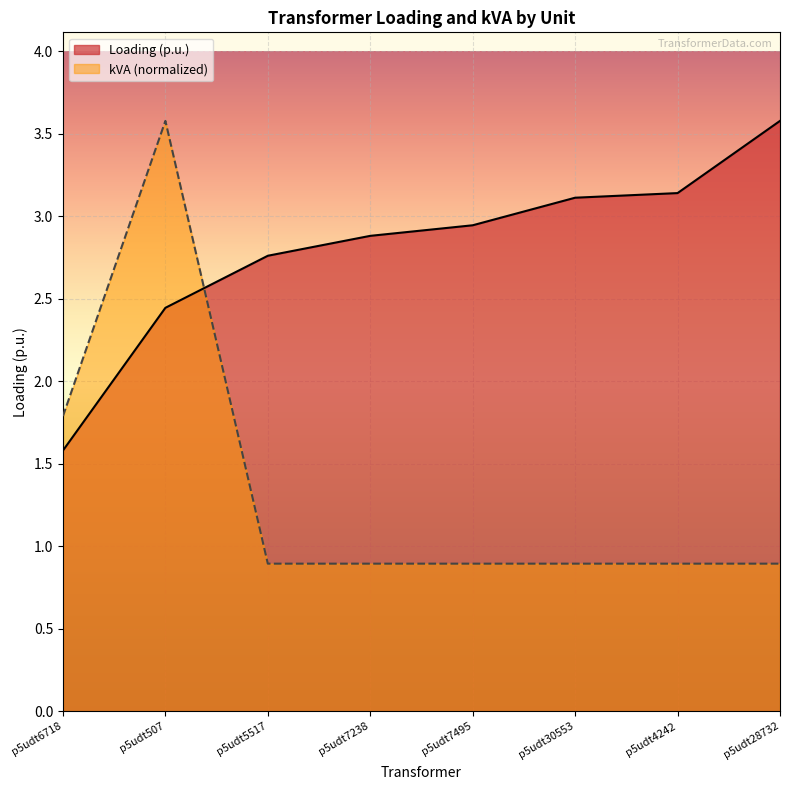

Rank the series by their average value, from highest to lowest.

Loading (p.u.), kVA (normalized)